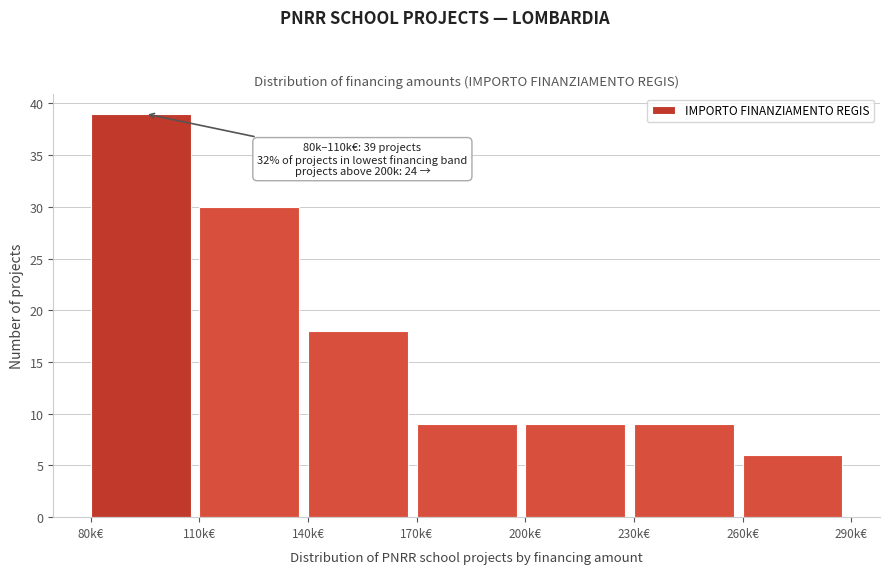

Reading left to right, list all the values displayed in this chart.

80k€=39	110k€=30	140k€=18	170k€=9	200k€=9	230k€=9	260k€=6